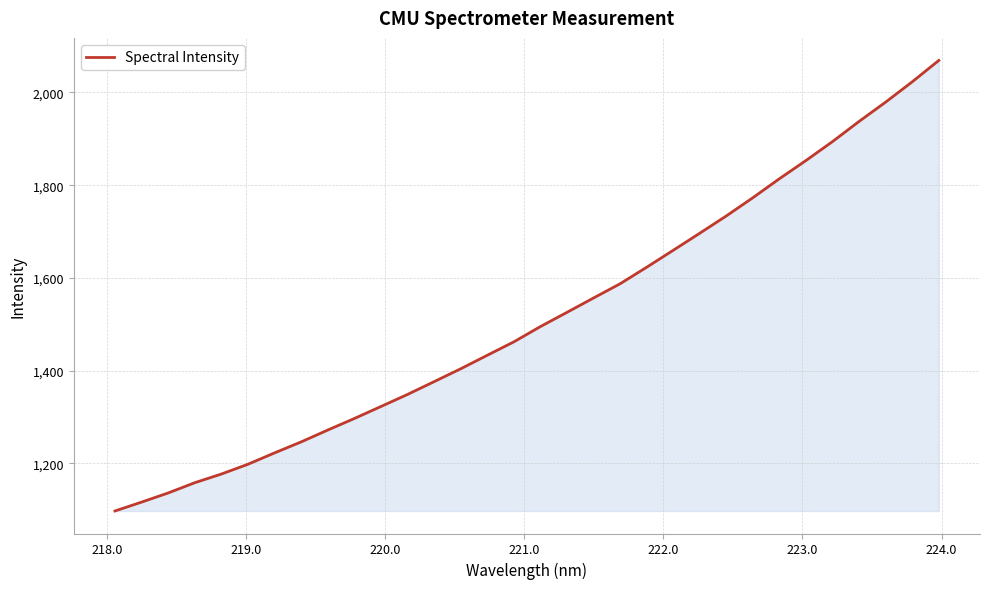

What is the maximum value shown in the chart?

2069.0